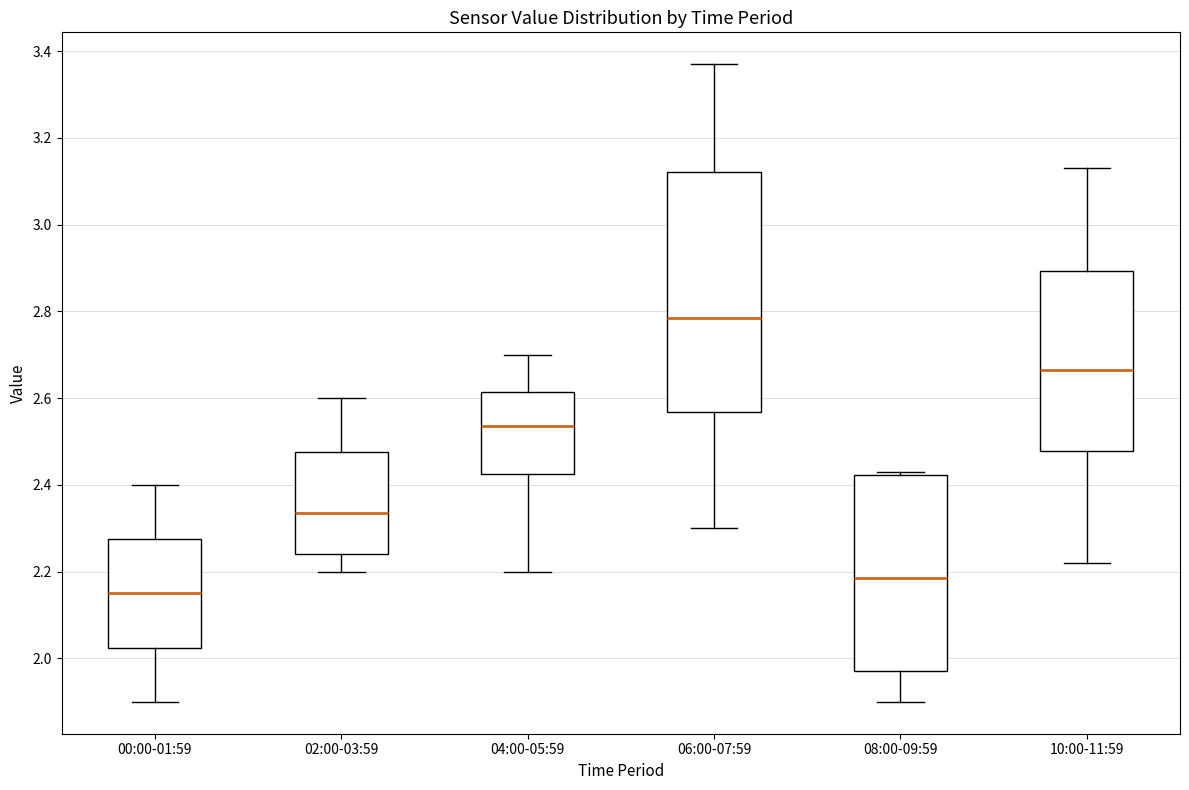

Which box's median line is the lowest?

00:00-01:59